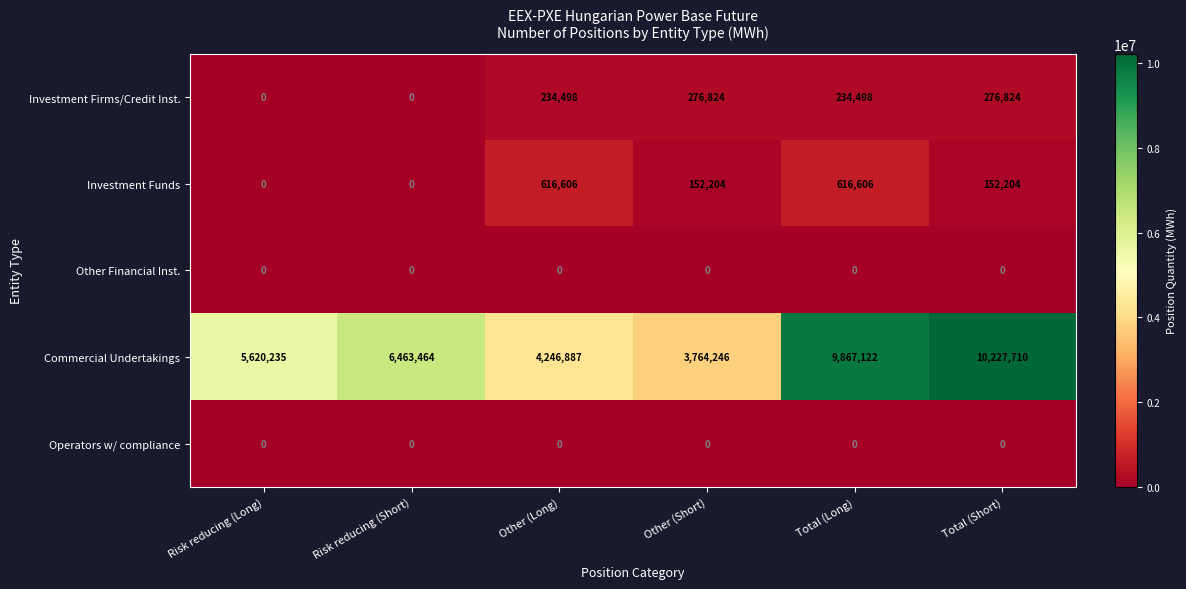

How many series are shown in this chart?

5